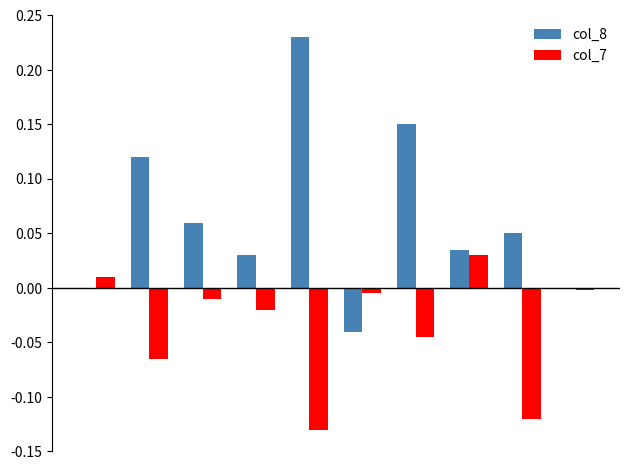

Which series has the largest total across all categories?

col_8